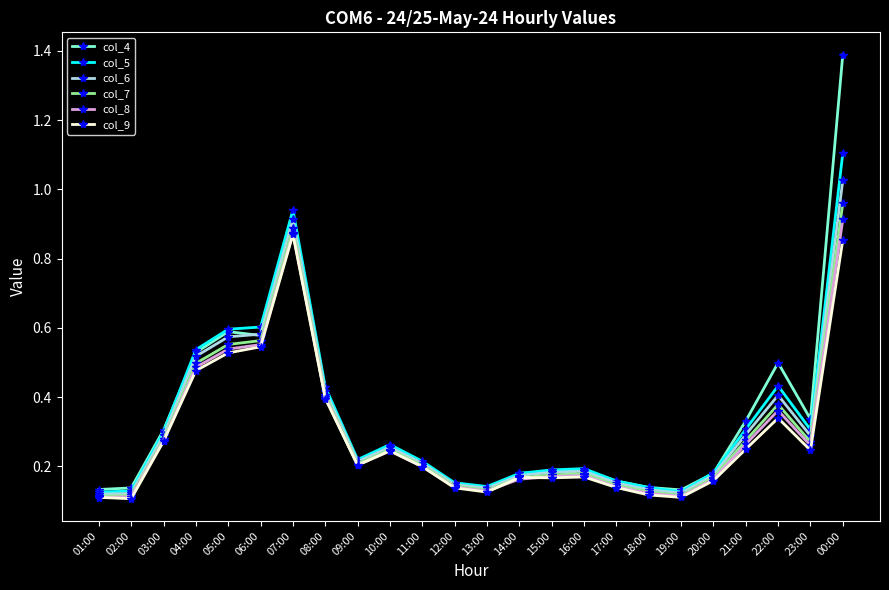

What is the total value across all series at 09:00?

1.3